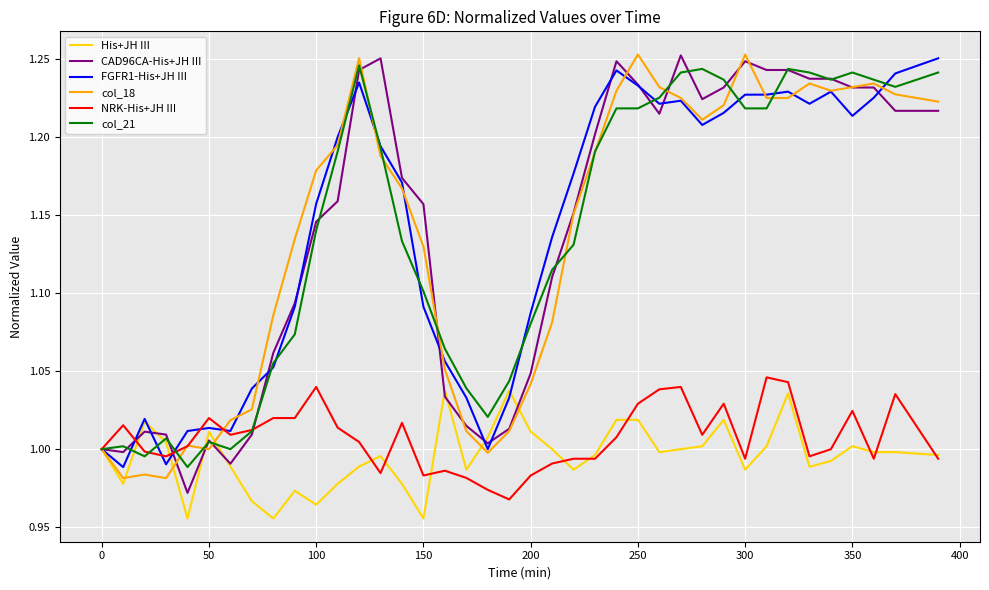

How many categories are shown in the chart?

39